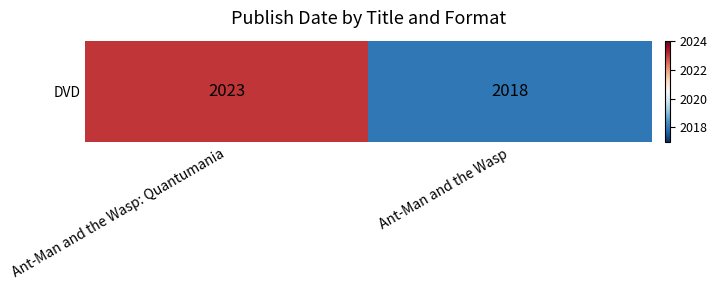

Is it true that the value at Ant-Man and the Wasp: Quantumania is 2023?

True